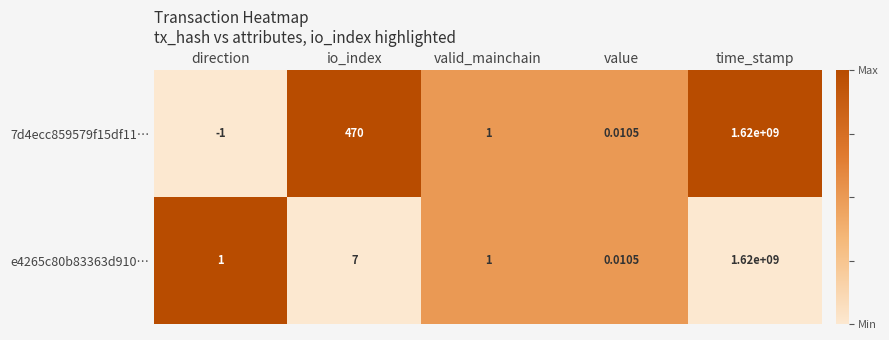

At which category is the sum across all series the highest?

time_stamp